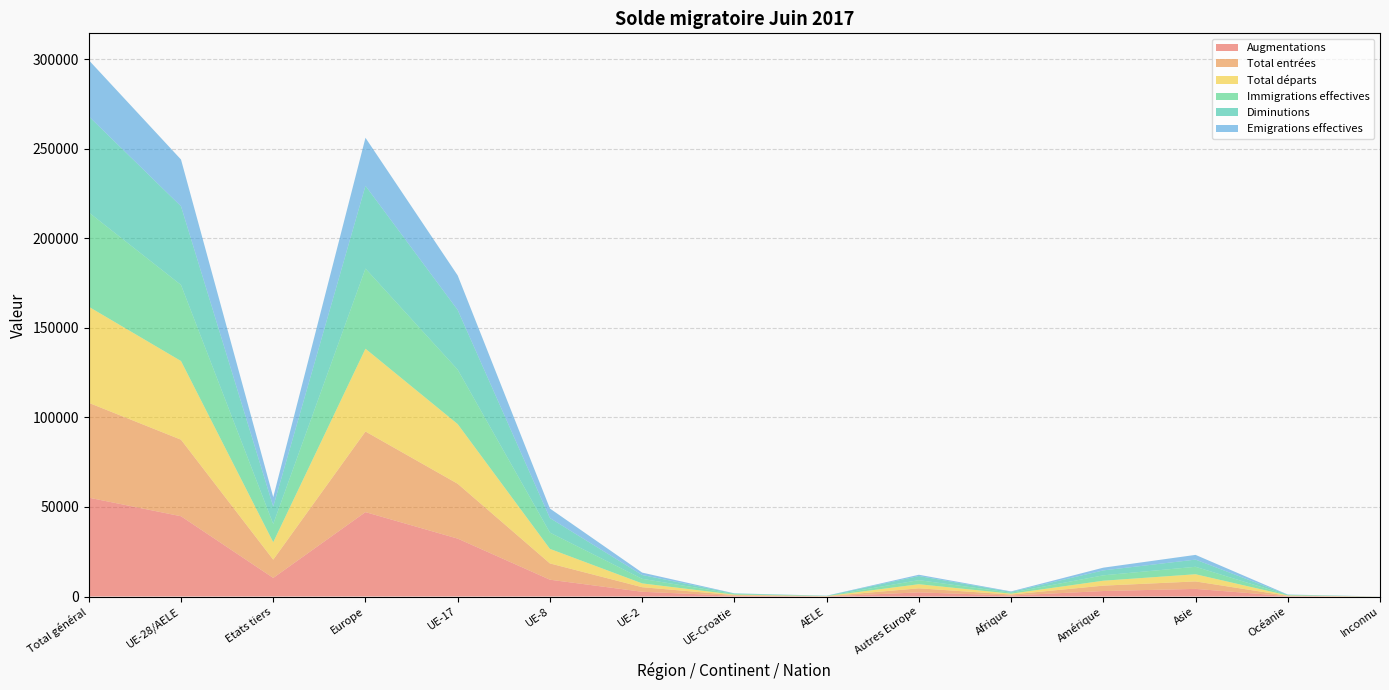

Reading left to right, transcribe all the data shown in this chart.

Augmentations: Total général=55198	UE-28/AELE=44824	Etats tiers=10374	Europe=47123	UE-17=32329	UE-8=9380	UE-2=2640	UE-Croatie=395	AELE=80	Autres Europe=2299	Afrique=563	Amérique=3058	Asie=4250	Océanie=197	Inconnu=7
Total entrées: Total général=52962	UE-28/AELE=42751	Etats tiers=10211	Europe=45025	UE-17=30630	UE-8=9098	UE-2=2557	UE-Croatie=390	AELE=76	Autres Europe=2274	Afrique=548	Amérique=3014	Asie=4173	Océanie=195	Inconnu=7
Total départs: Total général=53657	UE-28/AELE=43933	Etats tiers=9724	Europe=46226	UE-17=33330	UE-8=8120	UE-2=2130	UE-Croatie=265	AELE=88	Autres Europe=2293	Afrique=464	Amérique=2753	Asie=4009	Océanie=201	Inconnu=4
Immigrations effectives: Total général=52665	UE-28/AELE=42478	Etats tiers=10187	Europe=44748	UE-17=30379	UE-8=9084	UE-2=2551	UE-Croatie=389	AELE=75	Autres Europe=2270	Afrique=547	Amérique=3003	Asie=4165	Océanie=195	Inconnu=7
Diminutions: Total général=53657	UE-28/AELE=43933	Etats tiers=9724	Europe=46226	UE-17=33330	UE-8=8120	UE-2=2130	UE-Croatie=265	AELE=88	Autres Europe=2293	Afrique=464	Amérique=2753	Asie=4009	Océanie=201	Inconnu=4
Emigrations effectives: Total général=31377	UE-28/AELE=26102	Etats tiers=5275	Europe=26819	UE-17=19285	UE-8=5329	UE-2=1349	UE-Croatie=73	AELE=66	Autres Europe=717	Afrique=271	Amérique=1525	Asie=2640	Océanie=120	Inconnu=2